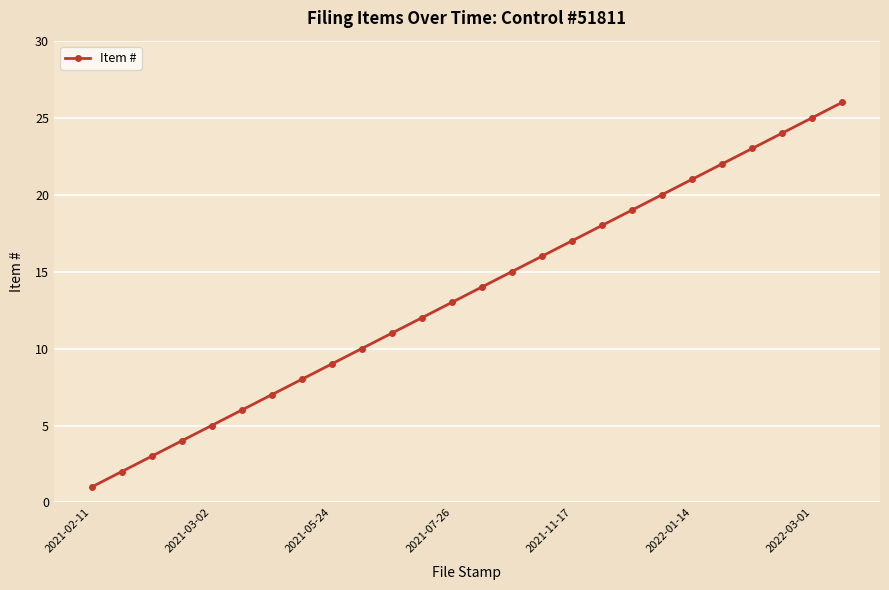

How many data points does each series have?

26